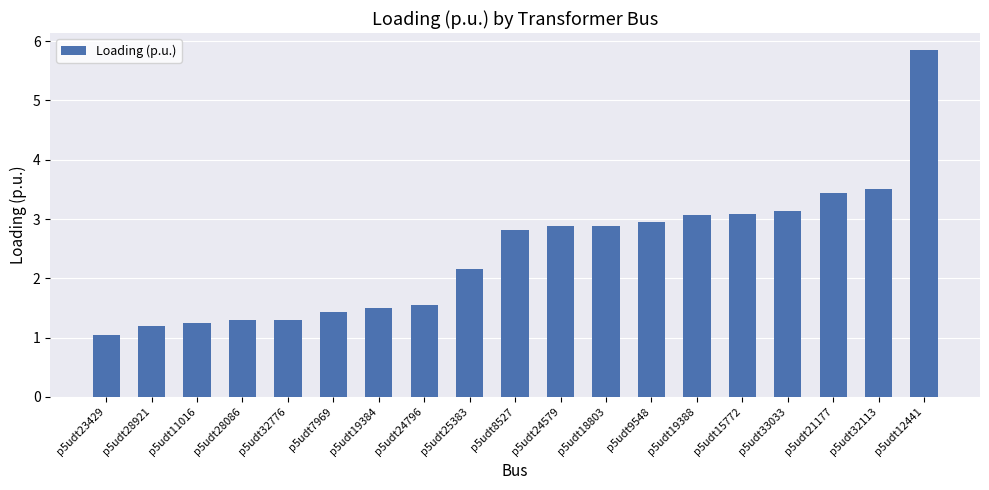

Reading left to right, what are all the values shown in this chart?

p5udt23429=1.0	p5udt28921=1.2	p5udt11016=1.2	p5udt28086=1.3	p5udt32776=1.3	p5udt7969=1.4	p5udt19384=1.5	p5udt24796=1.5	p5udt25383=2.2	p5udt8527=2.8	p5udt24579=2.9	p5udt18803=2.9	p5udt9548=3.0	p5udt19388=3.1	p5udt15772=3.1	p5udt33033=3.1	p5udt21177=3.4	p5udt32113=3.5	p5udt12441=5.8